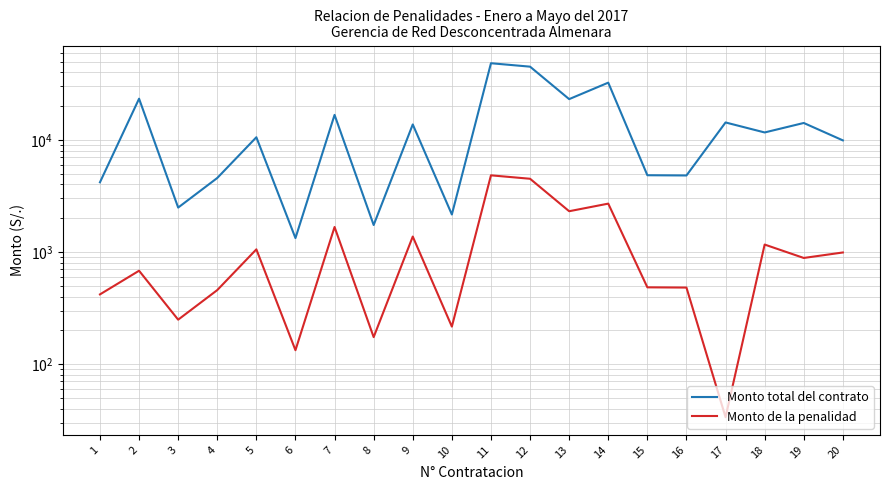

Which has a higher value, 16 or 20?

20